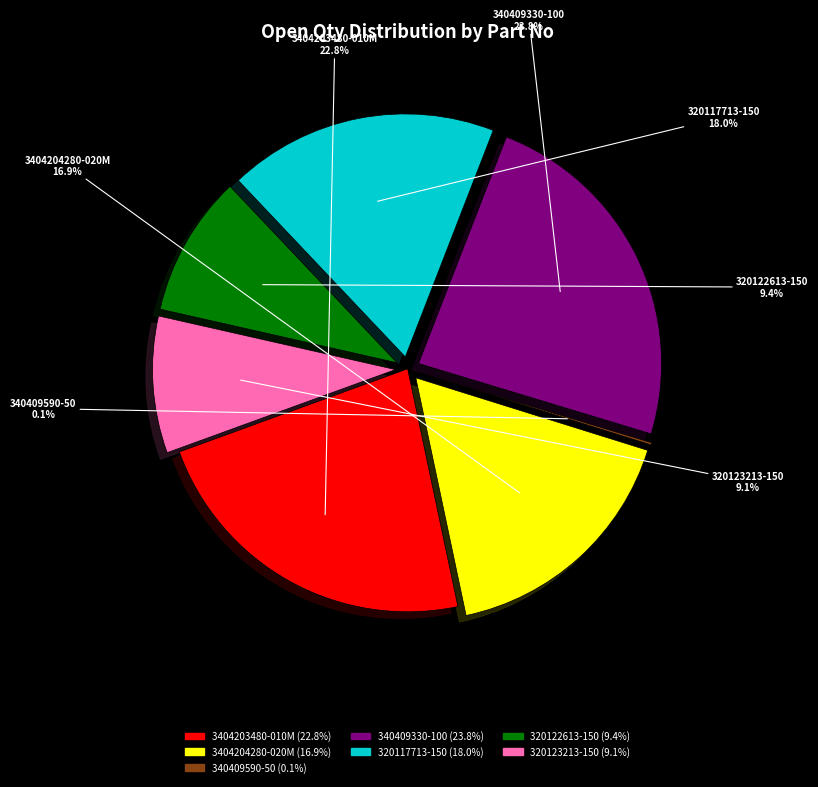

Is it true that 320123213-150 is 1% of the pie?

False